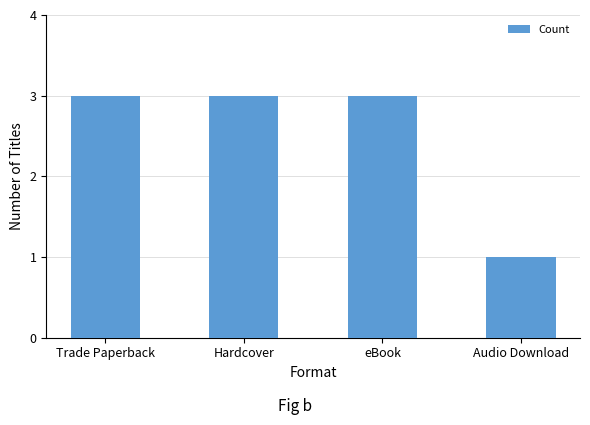

Are the bars horizontal?

No